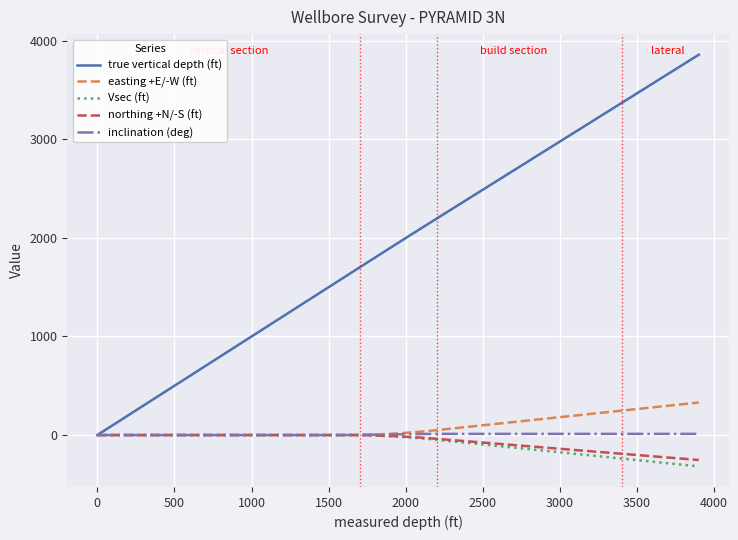

What is the maximum value shown in the chart?

3858.5